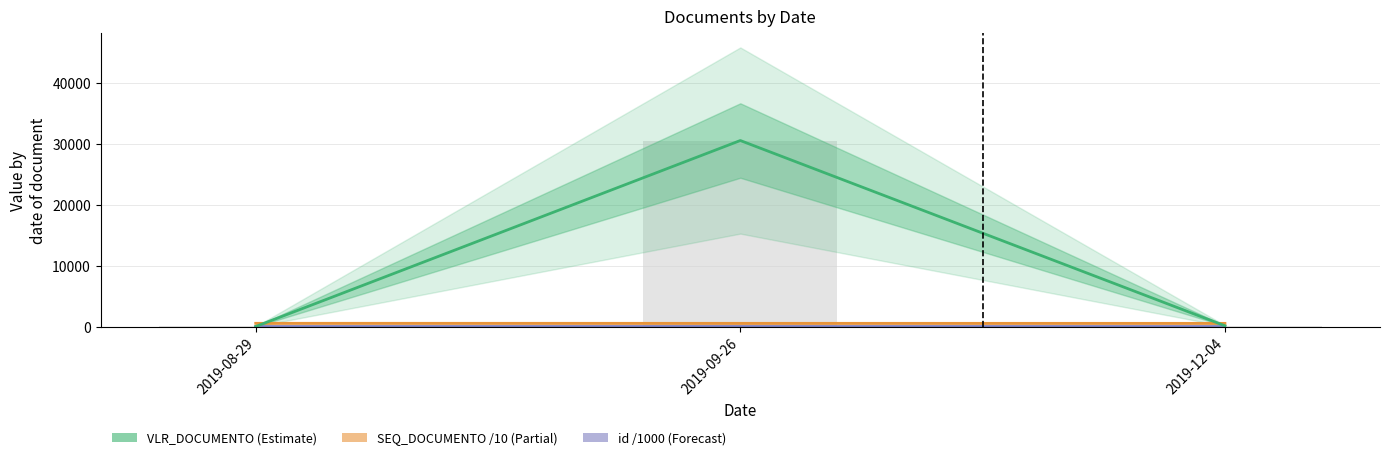

At which category does the chart reach its minimum across all series?

2019-12-04